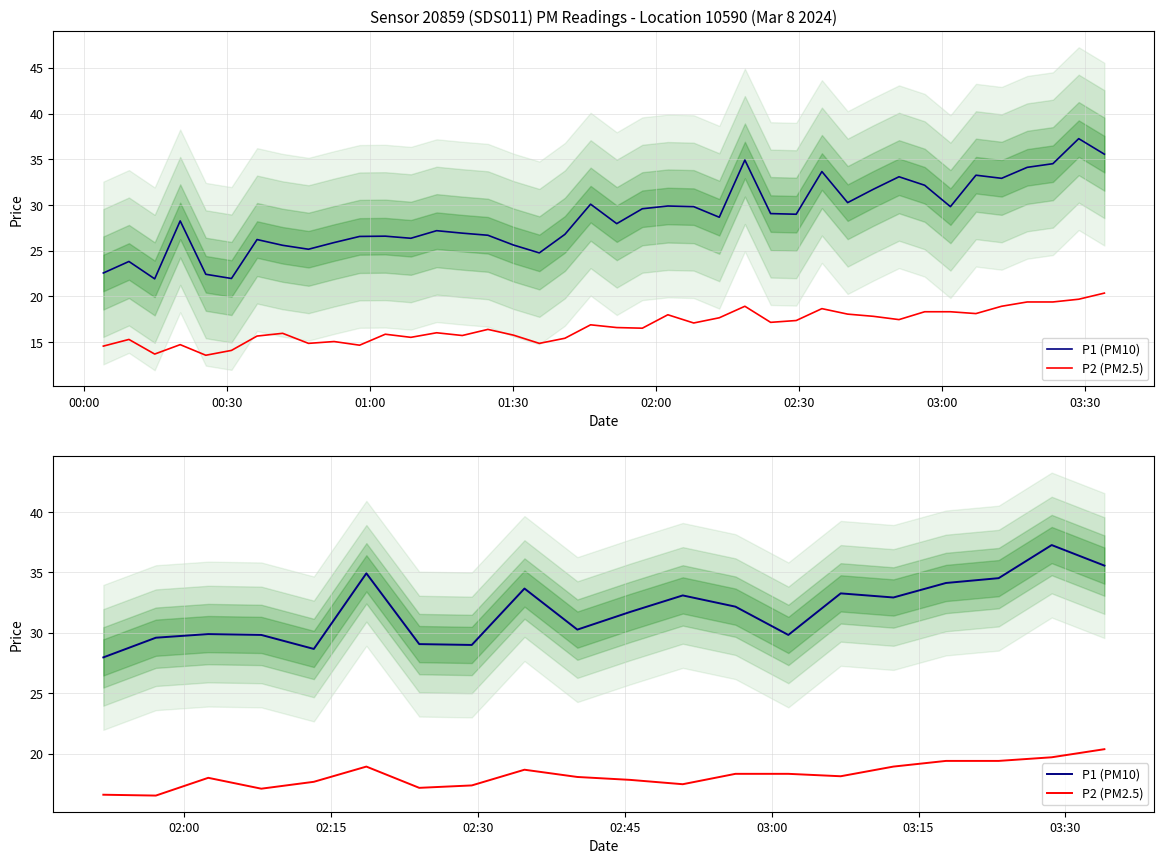

What is the difference between the maximum and minimum values in the P1 (PM10) series?

9.3